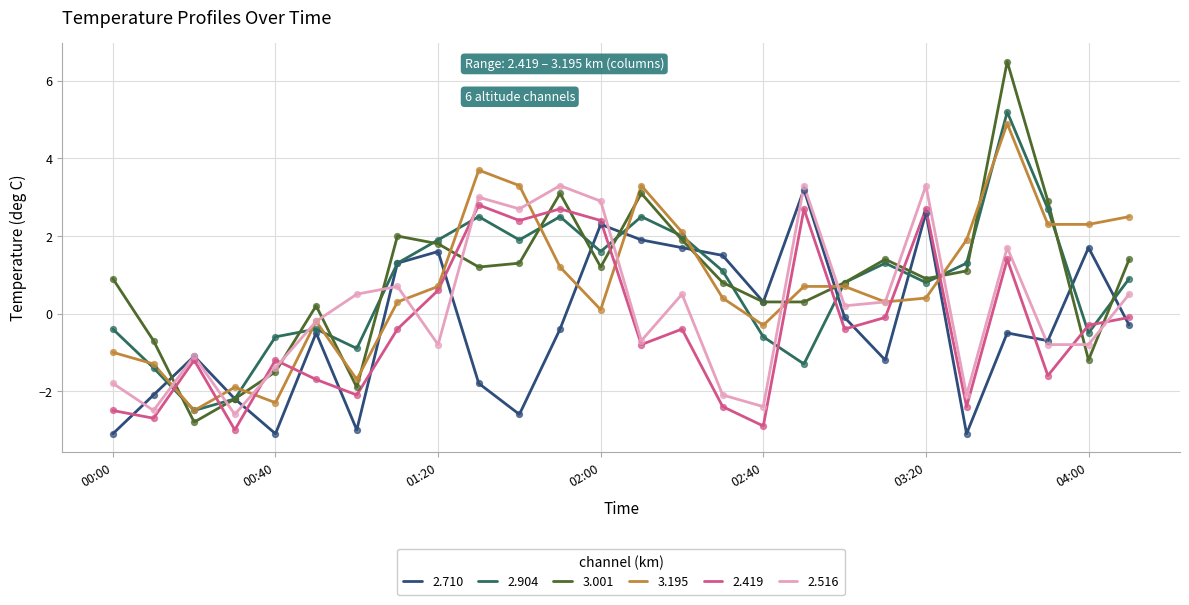

Which series has the largest range (max minus min)?

3.001